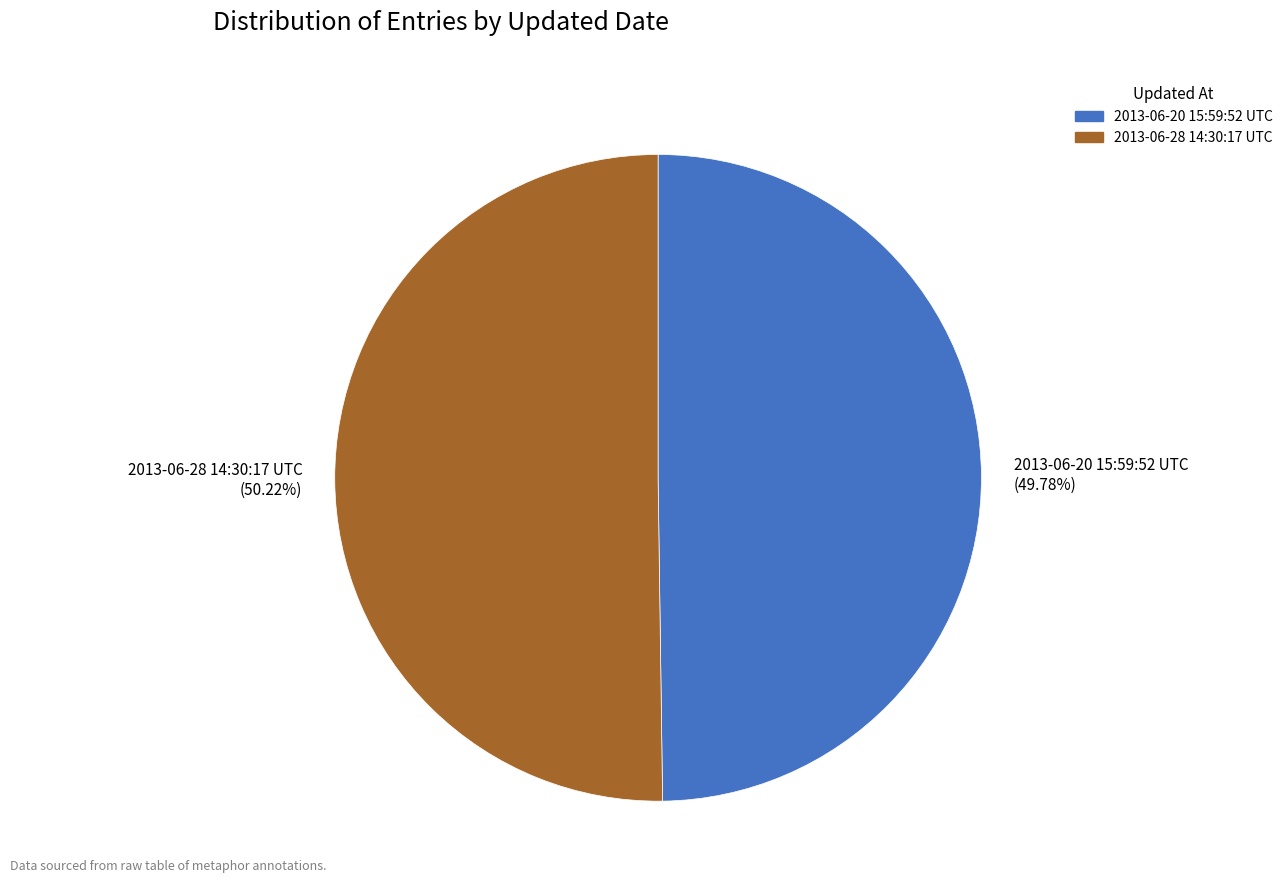

Does any single category account for the majority?

Yes